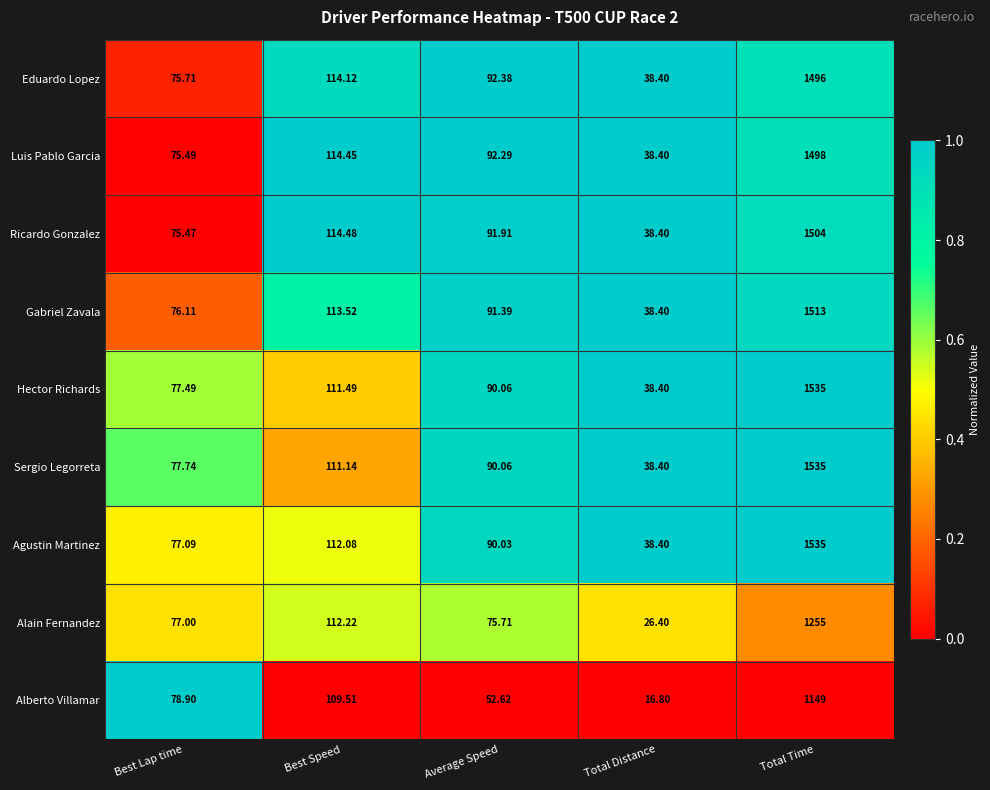

List the labels in order of Sergio Legorreta value, smallest first.

Total Distance, Best Lap time, Average Speed, Best Speed, Total Time